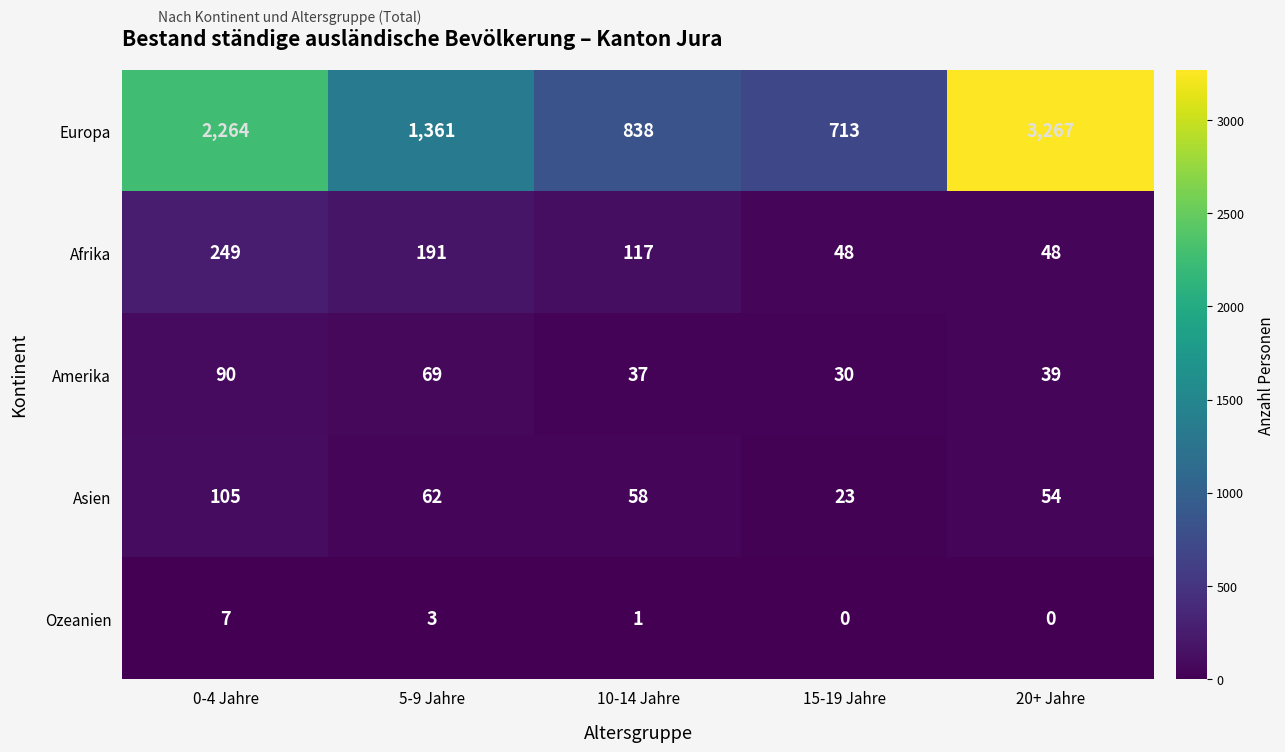

At how many categories does at least one series exceed 1253?

3